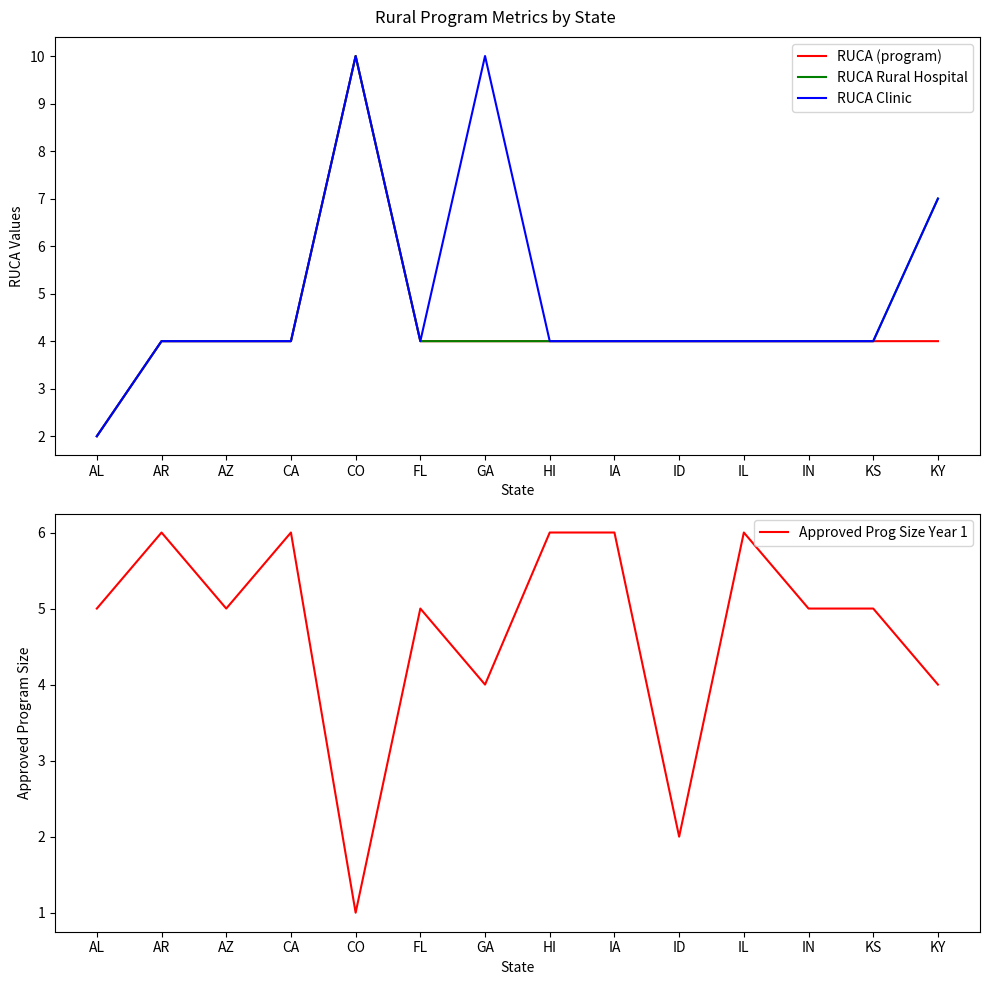

What position from the left is IL?

11